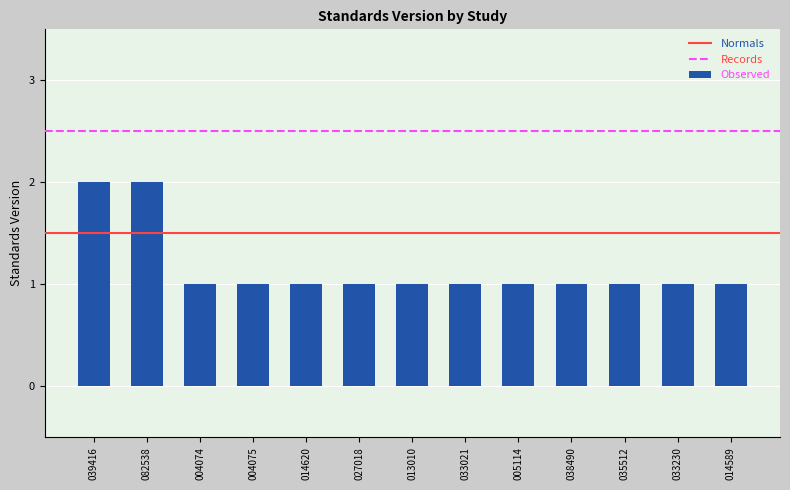

Between 082538 and 013010, which is larger?

082538